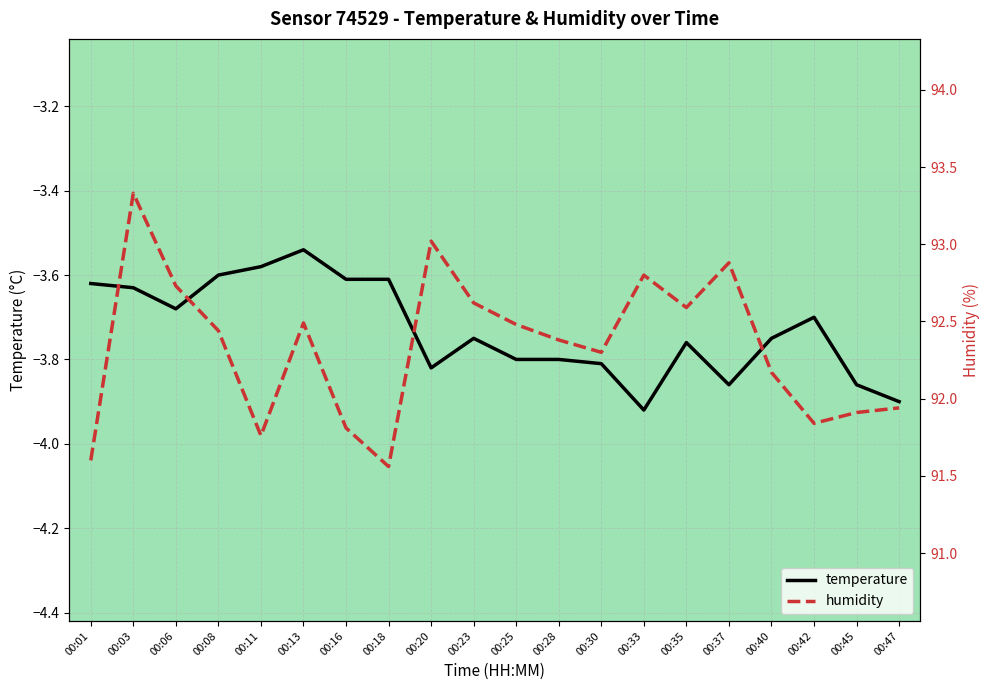

Reading right to left, list all the values displayed in this chart.

temperature: 00:47=-3.9	00:45=-3.9	00:42=-3.7	00:40=-3.8	00:37=-3.9	00:35=-3.8	00:33=-3.9	00:30=-3.8	00:28=-3.8	00:25=-3.8	00:23=-3.8	00:20=-3.8	00:18=-3.6	00:16=-3.6	00:13=-3.5	00:11=-3.6	00:08=-3.6	00:06=-3.7	00:03=-3.6	00:01=-3.6
humidity: 00:47=91.9	00:45=91.9	00:42=91.8	00:40=92.2	00:37=92.9	00:35=92.6	00:33=92.8	00:30=92.3	00:28=92.4	00:25=92.5	00:23=92.6	00:20=93.0	00:18=91.6	00:16=91.8	00:13=92.5	00:11=91.8	00:08=92.4	00:06=92.7	00:03=93.3	00:01=91.6